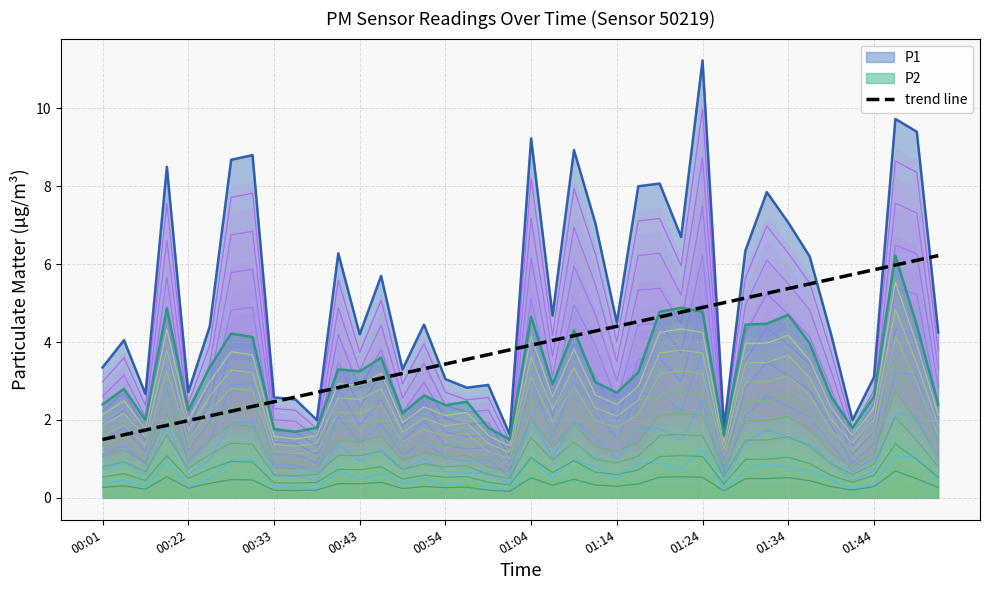

How many data points does each series have?

40